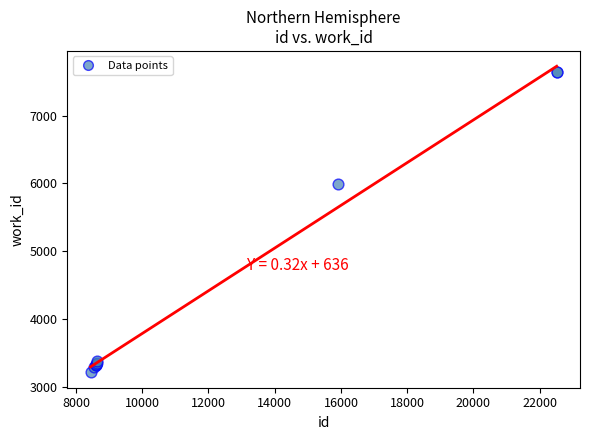

What Y value in the scatter plot is closest to 5425?

5988